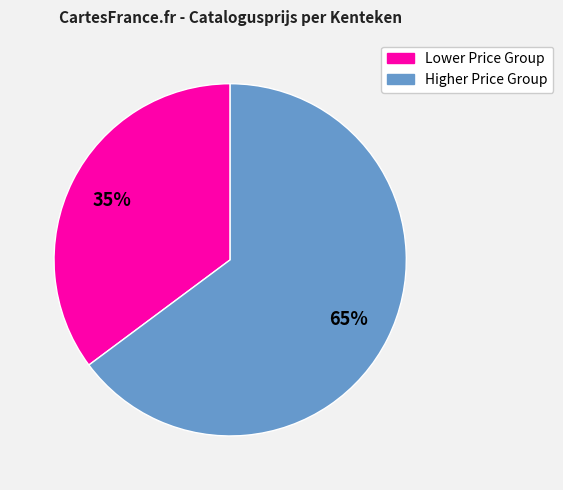

To the nearest percent, what is the average slice percentage?

50%